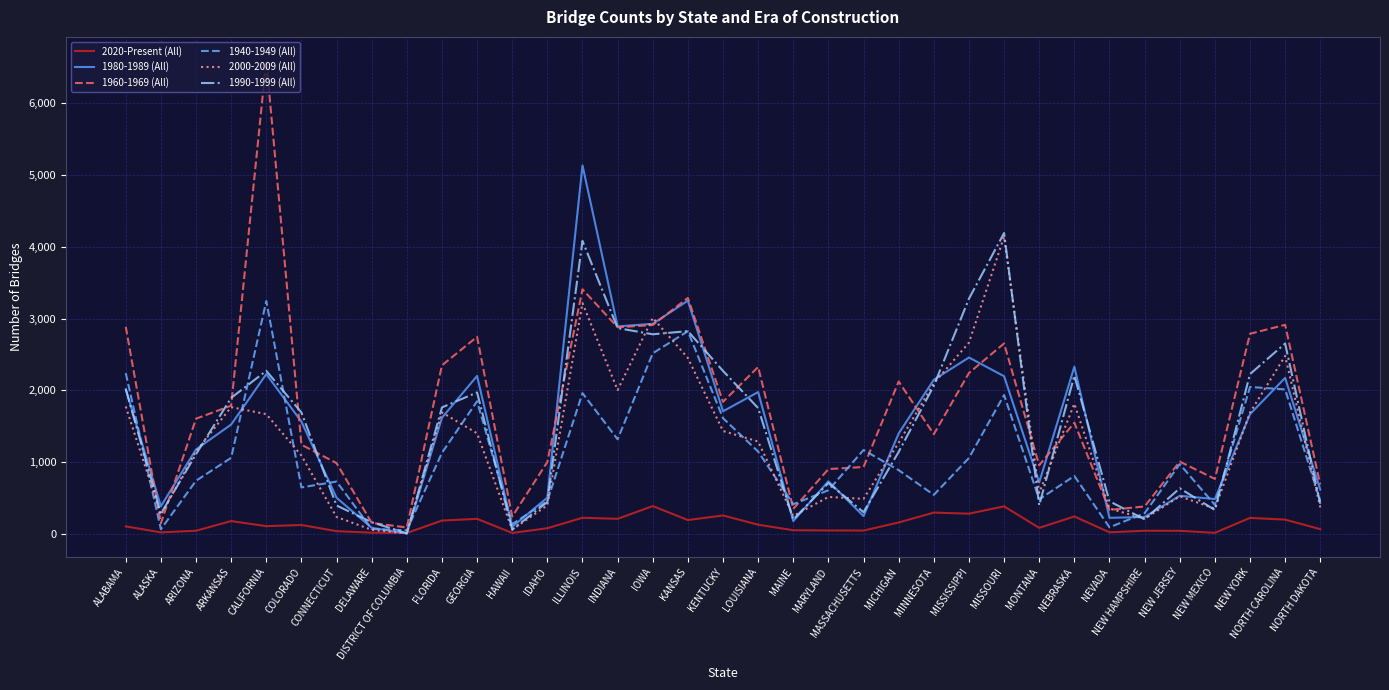

Which category has the highest value in the 1940-1949 (All) series?

CALIFORNIA